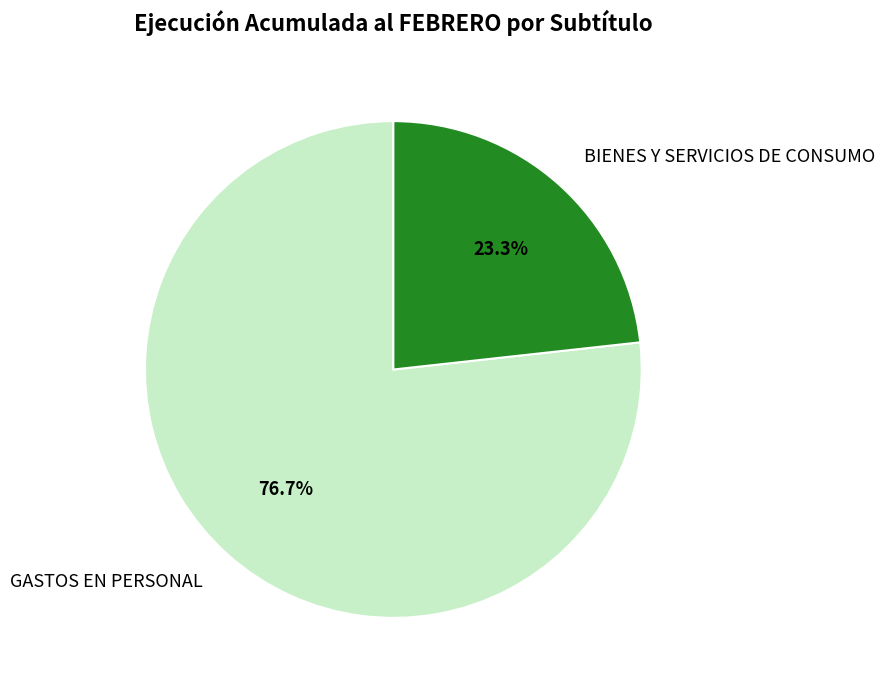

How many segments does this pie chart have?

2